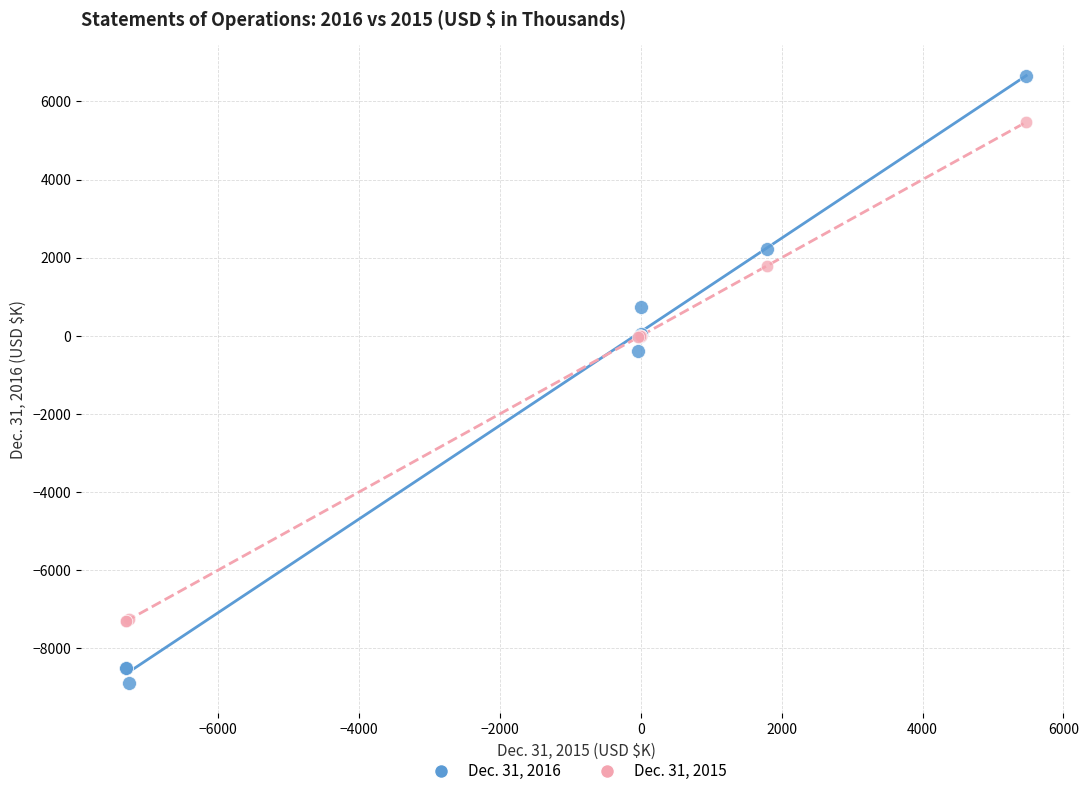

Which series reaches the minimum Y coordinate?

Dec. 31, 2016